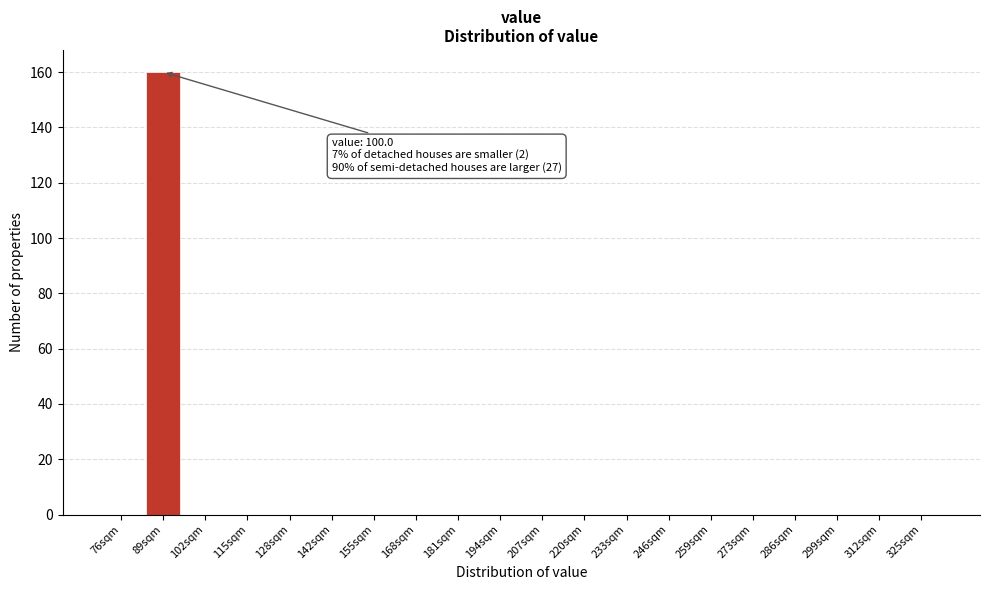

Reading left to right, what are all the values shown in this chart?

76sqm=0	89sqm=160	102sqm=0	115sqm=0	128sqm=0	142sqm=0	155sqm=0	168sqm=0	181sqm=0	194sqm=0	207sqm=0	220sqm=0	233sqm=0	246sqm=0	259sqm=0	273sqm=0	286sqm=0	299sqm=0	312sqm=0	325sqm=0